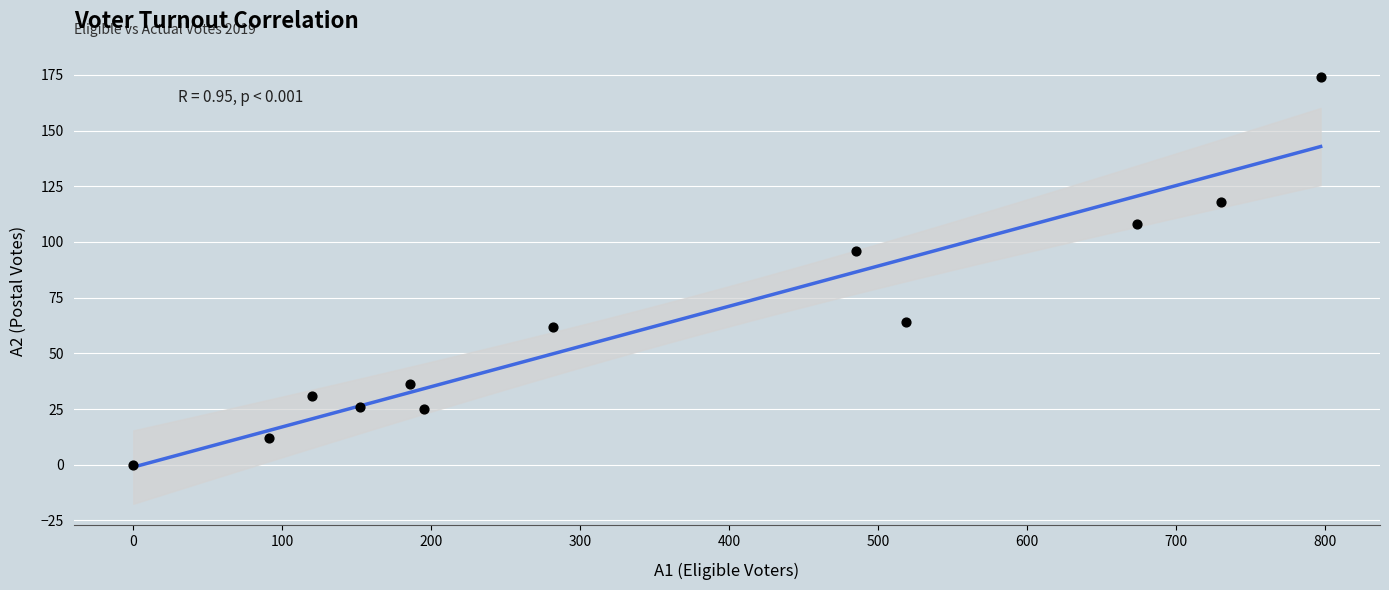

What Y value in the scatter plot is closest to 87?

96